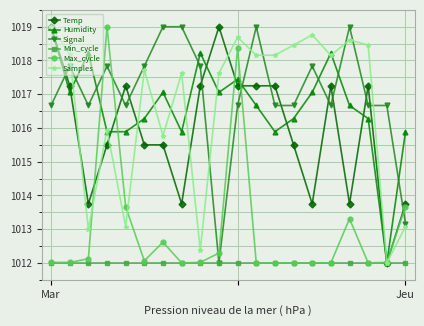

In Humidity, how many points are higher than both neighbors (excluding endpoints)?

5